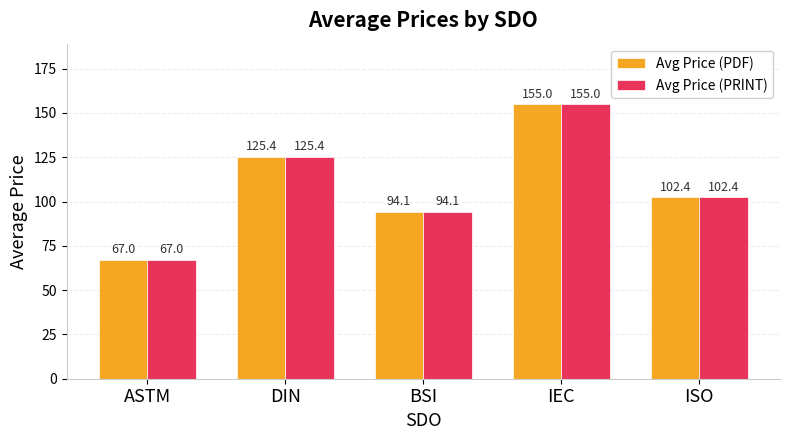

List the labels in order of Avg Price (PRINT) value, smallest first.

ASTM, BSI, ISO, DIN, IEC